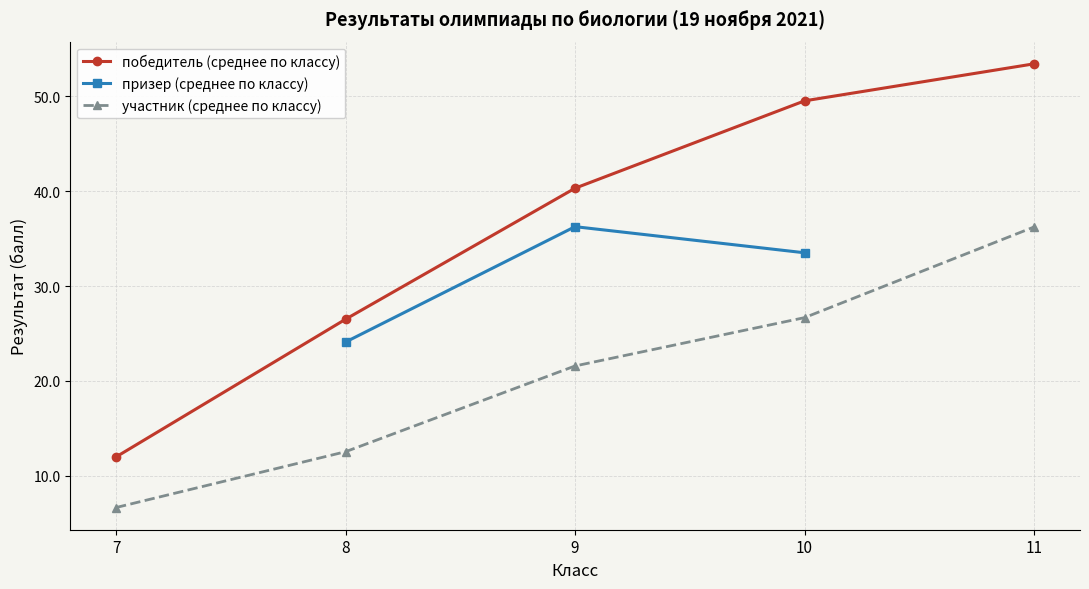

Which category has the lowest value in the победитель (среднее по классу) series?

7